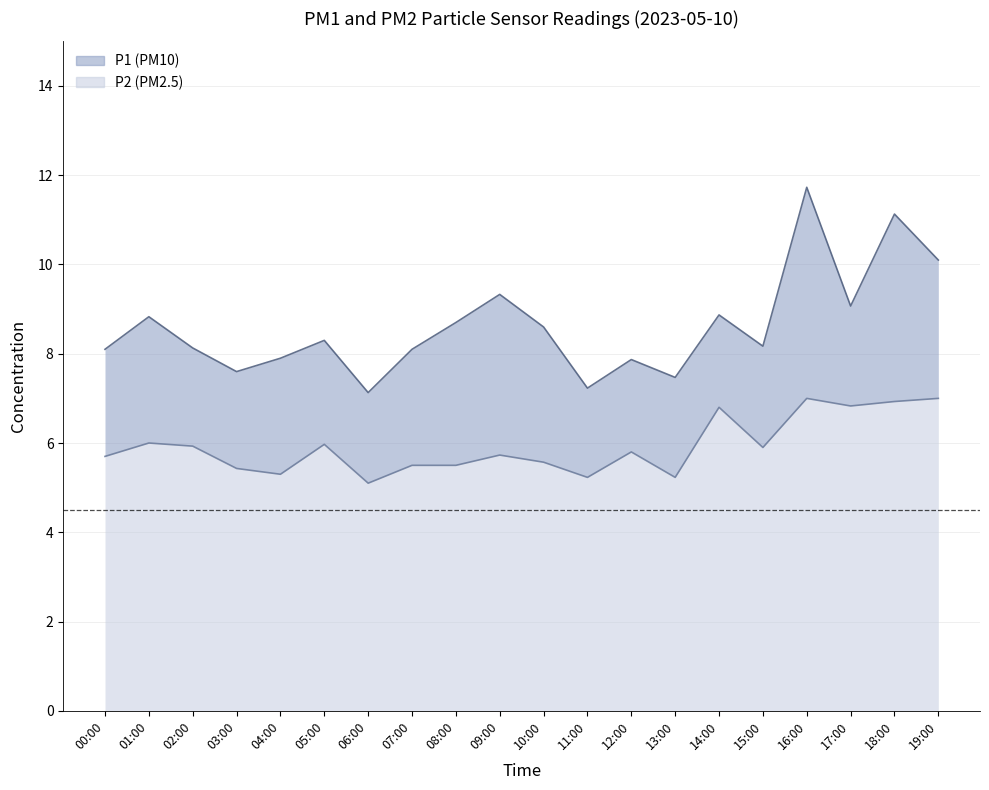

Which series has the largest range (max minus min)?

P1